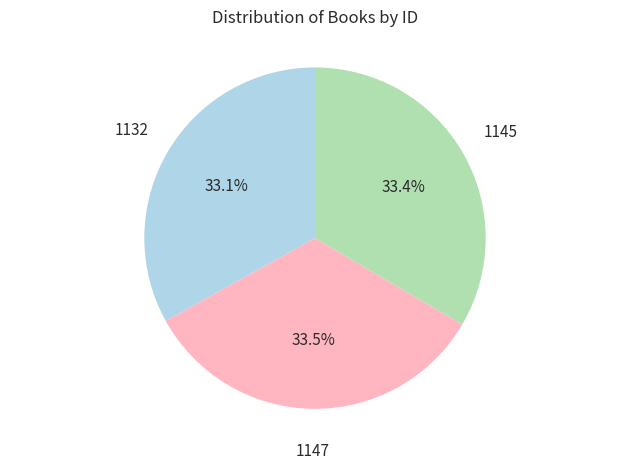

What percentage do 1132 and 1147 together represent?

66.6%